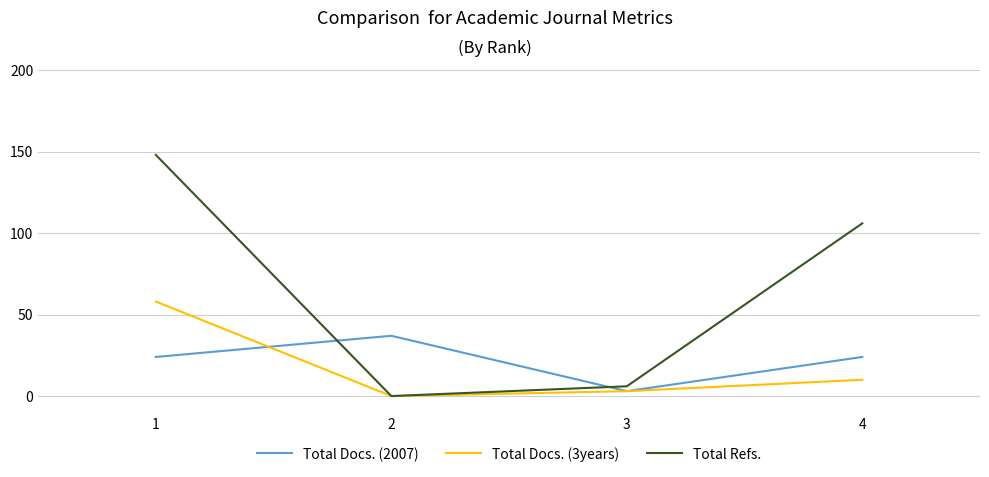

Reading right to left, transcribe all the data shown in this chart.

Total Docs. (2007): 4=24	3=3	2=37	1=24
Total Docs. (3years): 4=10	3=3	2=0	1=58
Total Refs.: 4=106	3=6	2=0	1=148